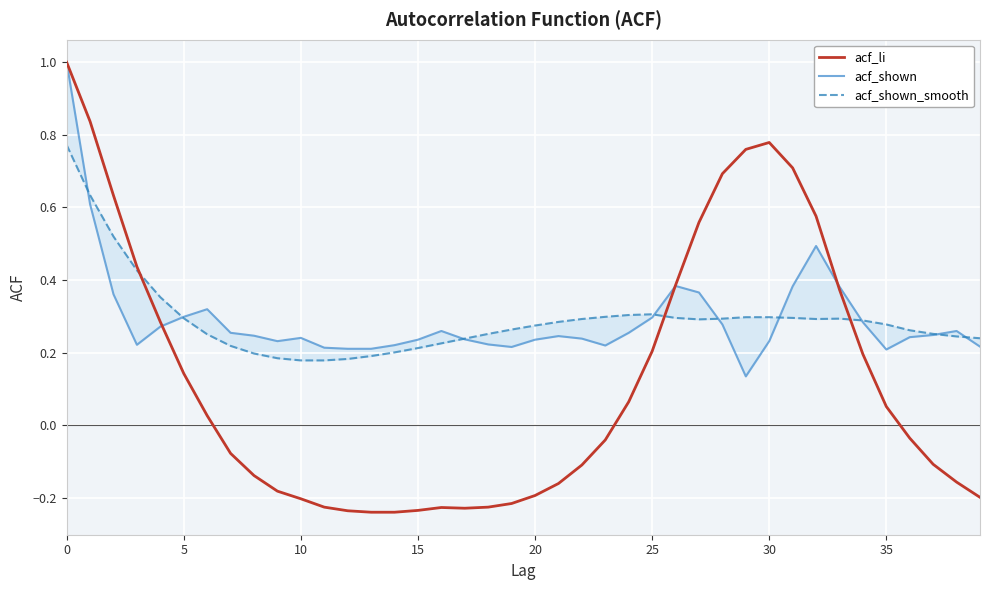

Is the value of acf_li at 35 greater than the value of acf_shown at 39?

No